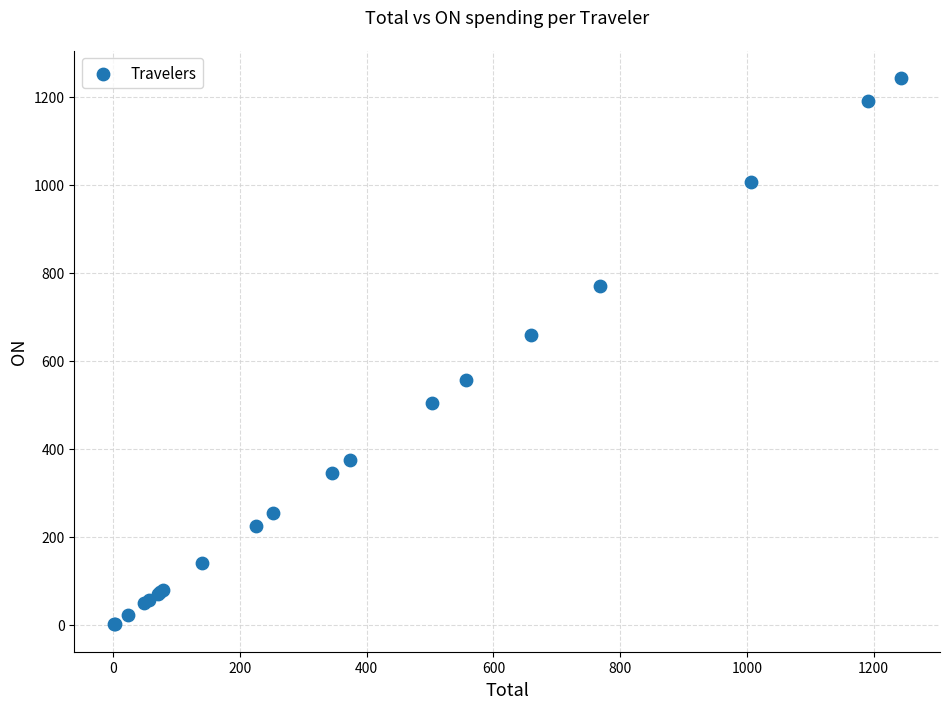

What Y value in the scatter plot is closest to 621?

659.0